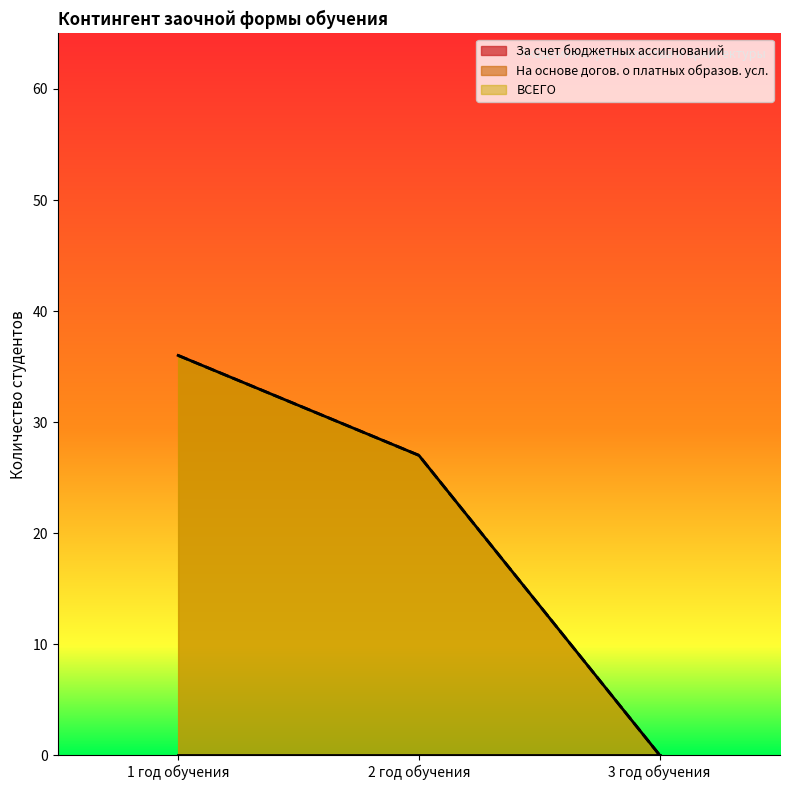

What is the total value across all series at 1 год обучения?

72